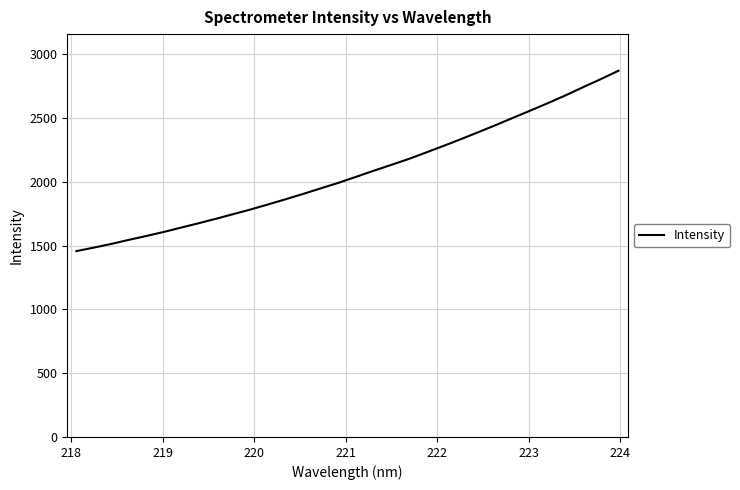

What is the difference between the maximum and minimum values?

1413.7